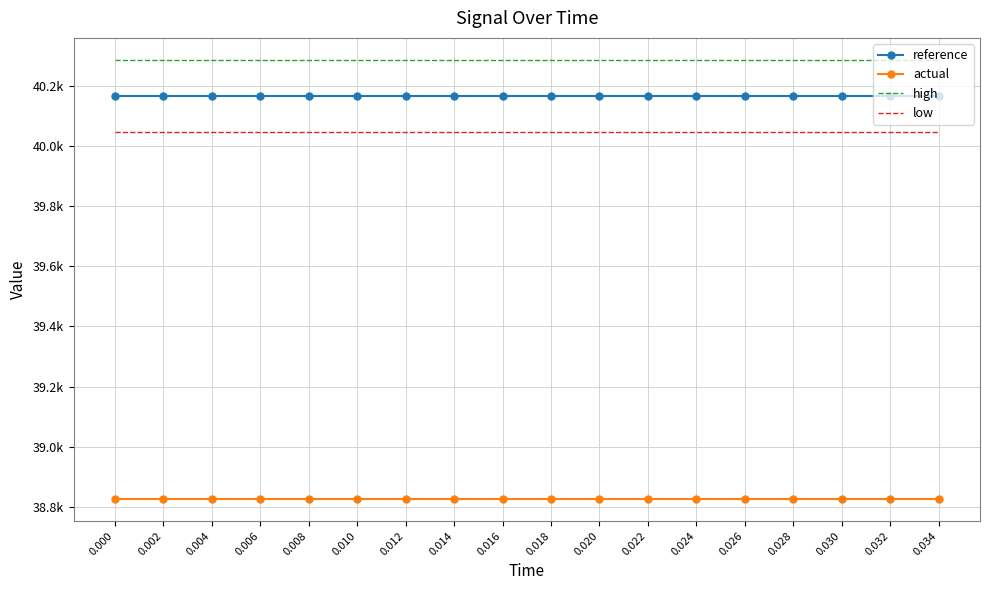

Which series has the largest total across all categories?

high